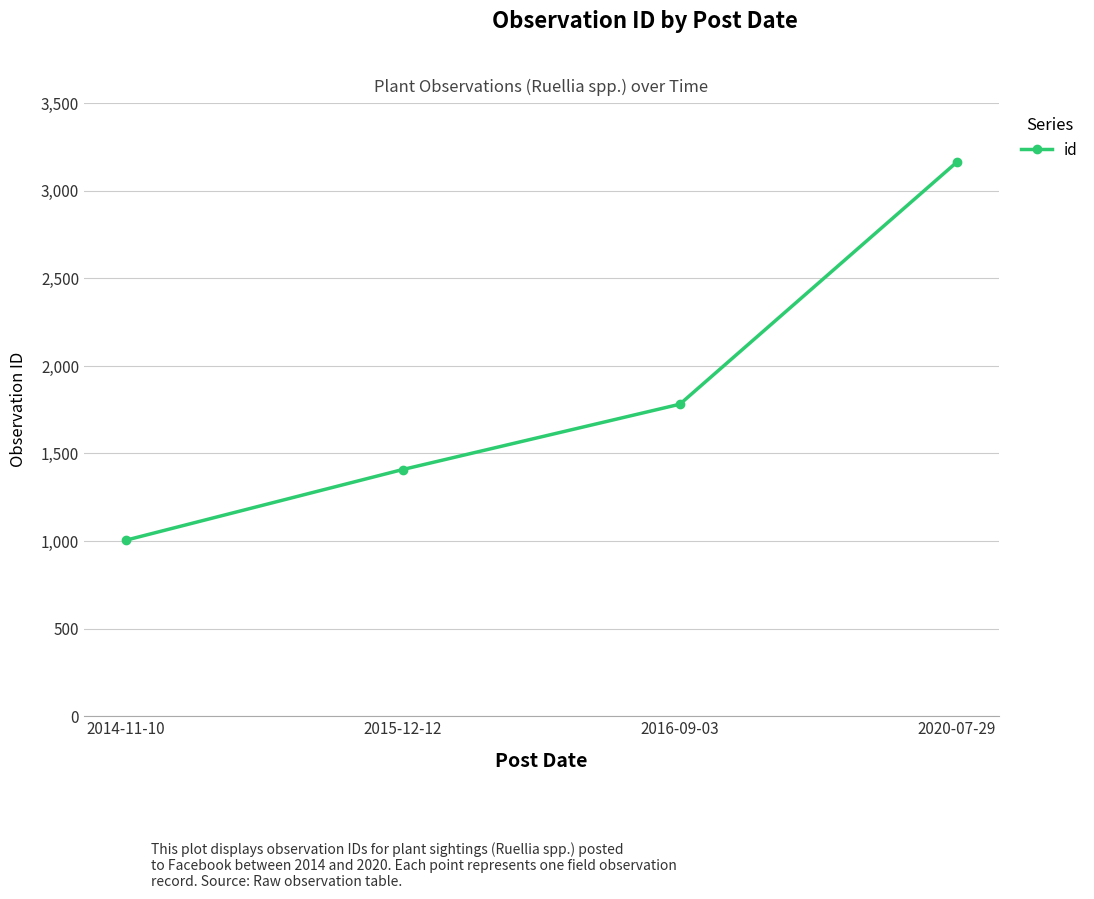

What position from the left is 2014-11-10?

1